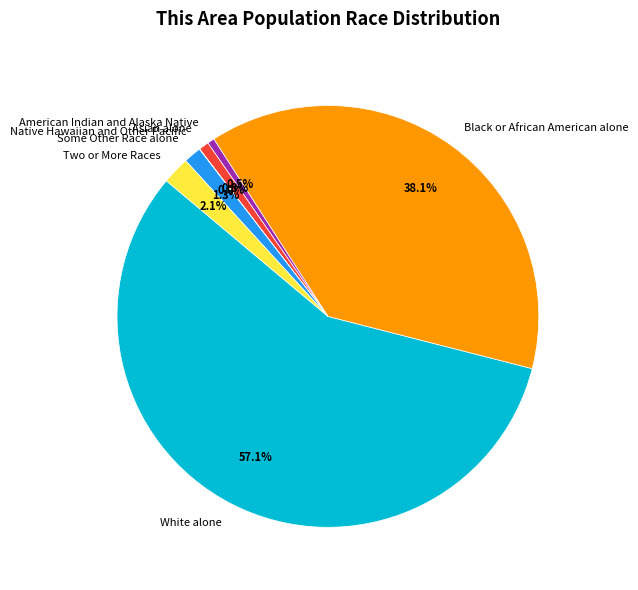

Which slice is the largest?

White alone